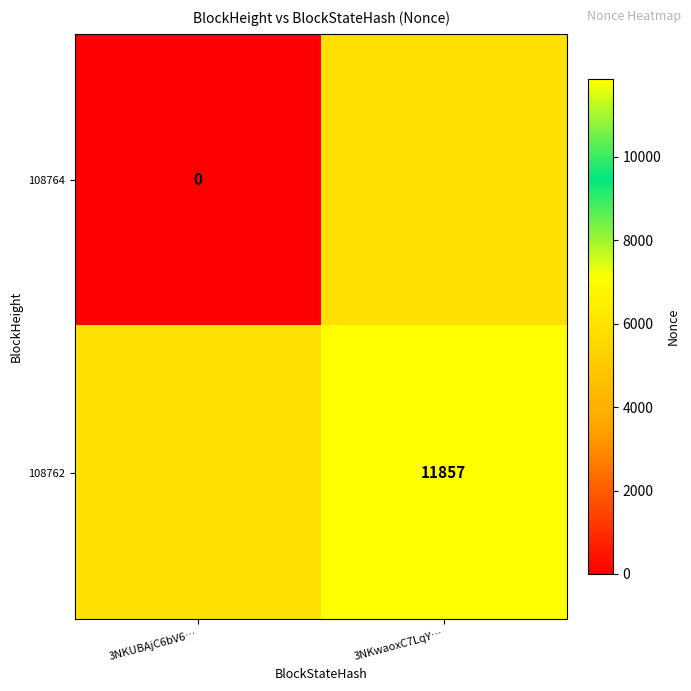

Is it true that 108762 equals 17125.6 at 3NKwaoxC7LqY…?

False